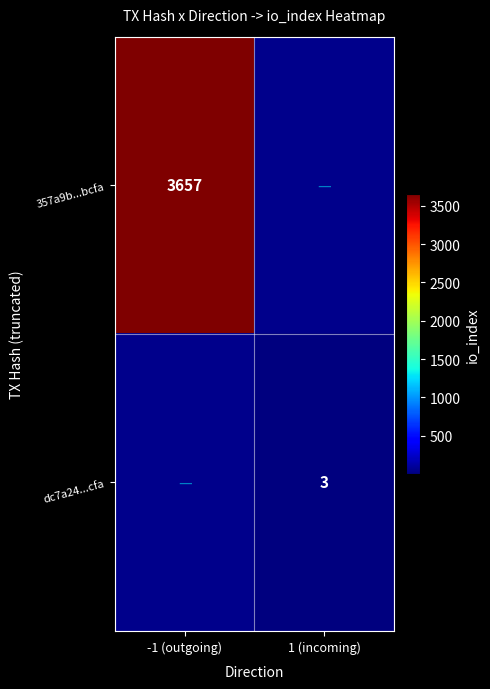

How many categories are shown in the chart?

2